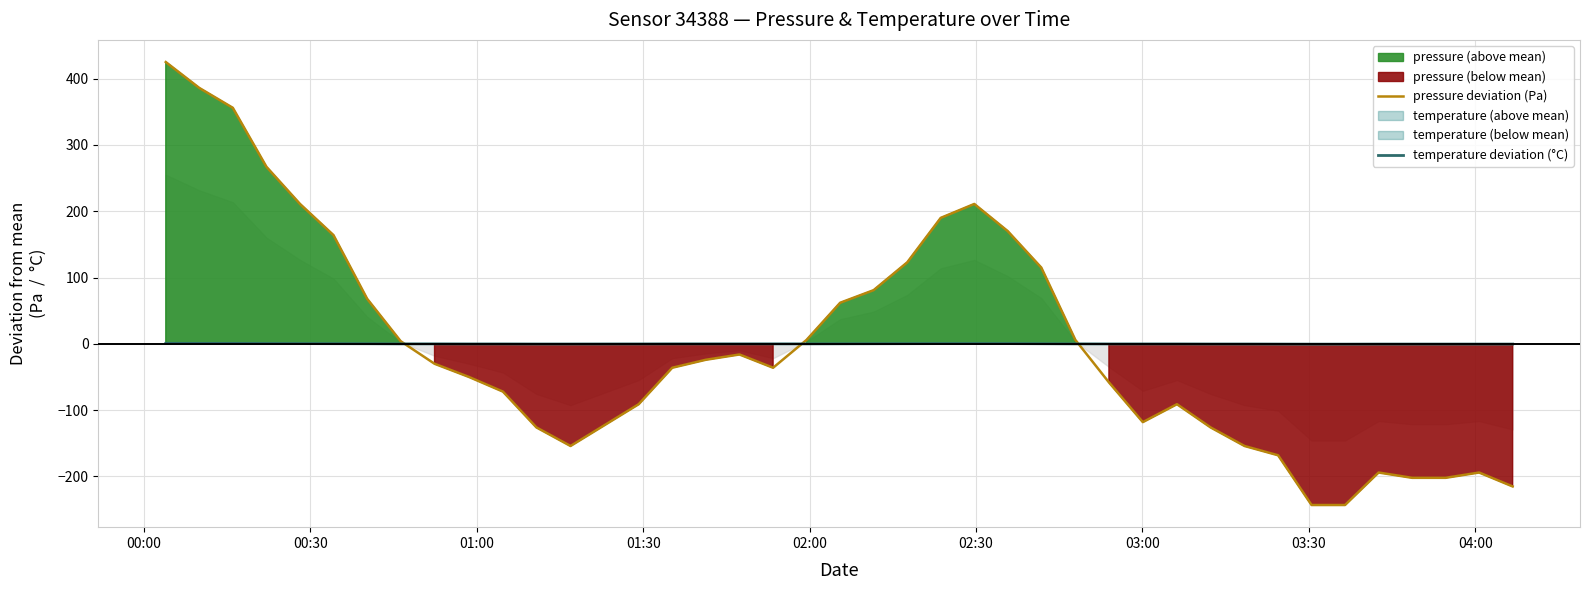

What is the minimum value shown in the chart?

-243.0